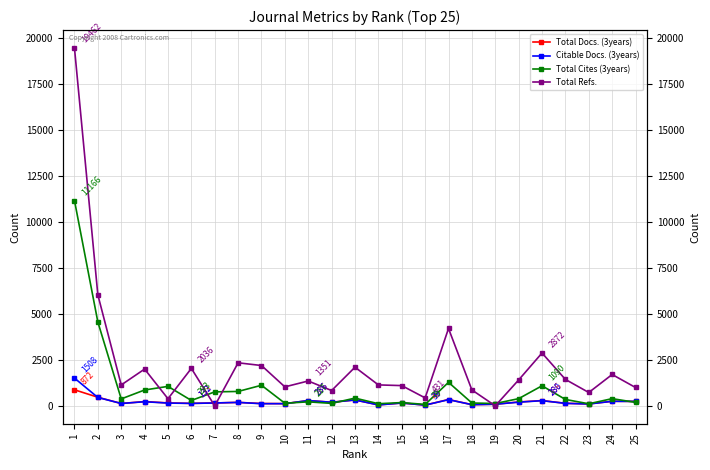

How many lines are shown in the chart?

4